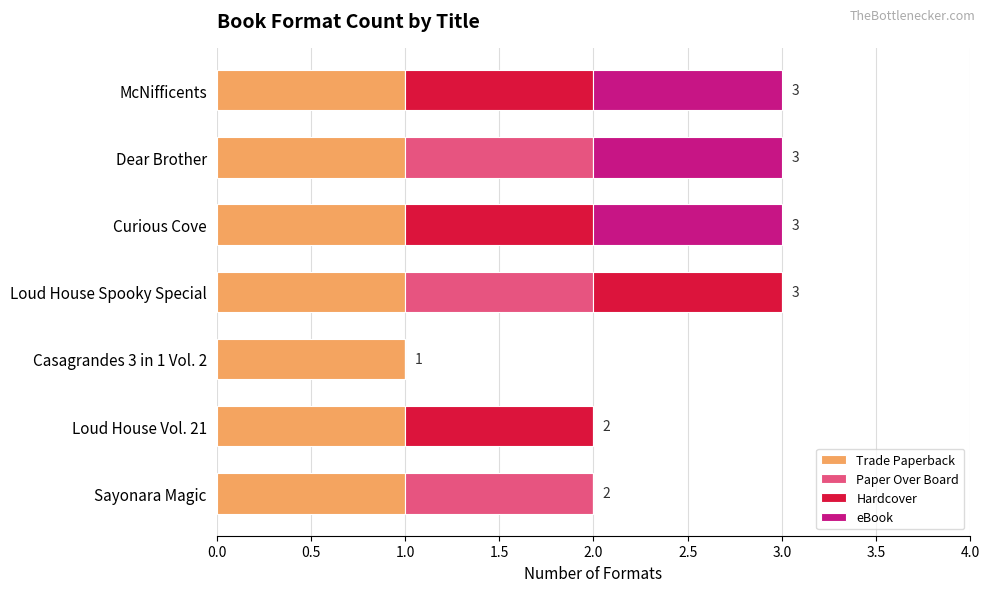

What is the total value across all series at Curious Cove?

3